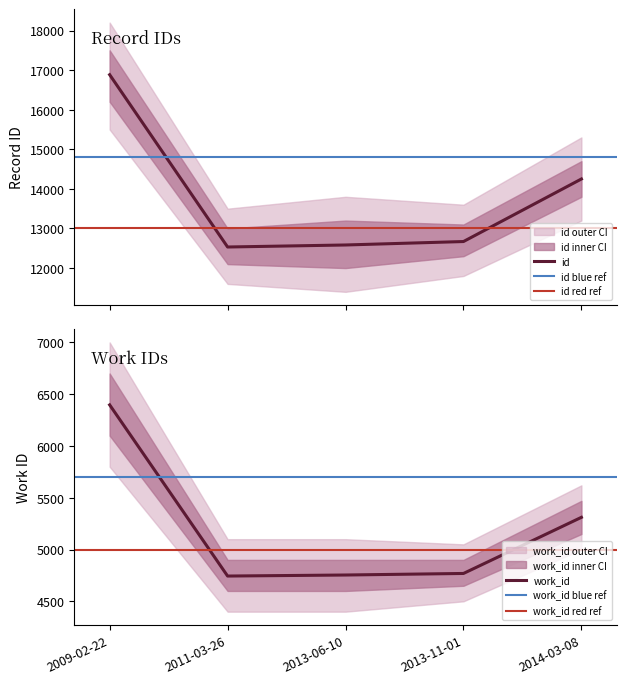

What is the difference between the maximum and minimum values in the work_id series?

1653